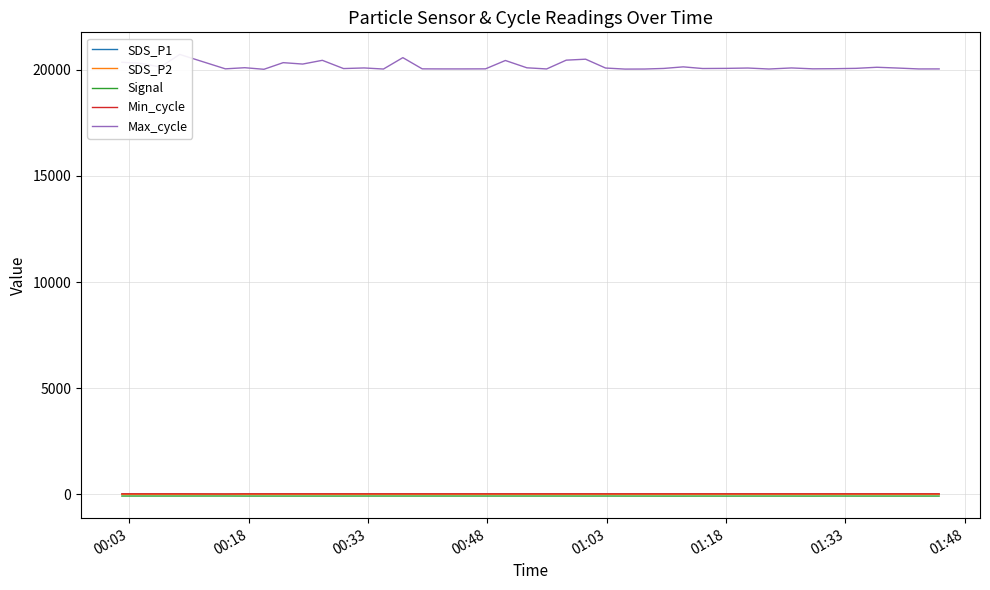

What are all the series names shown in the legend?

SDS_P1, SDS_P2, Signal, Min_cycle, Max_cycle